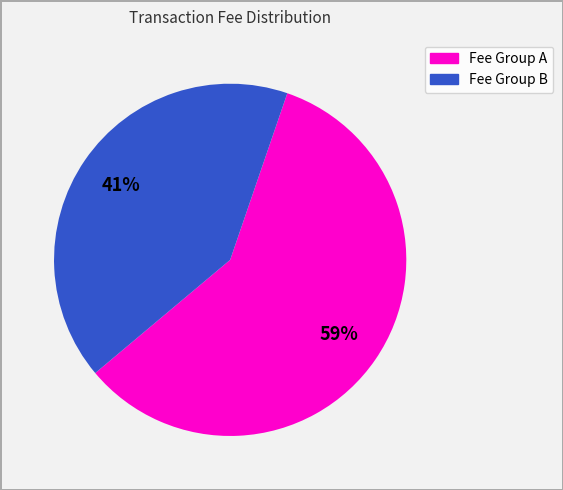

Is there any slice that represents more than half of the pie?

Yes